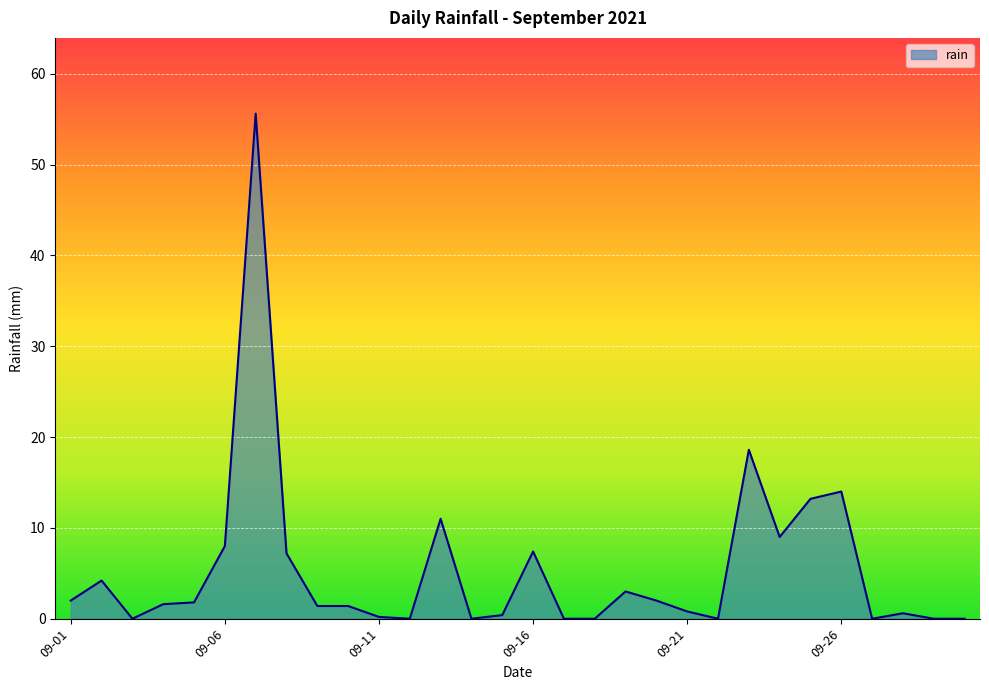

How many lines are shown in the chart?

1